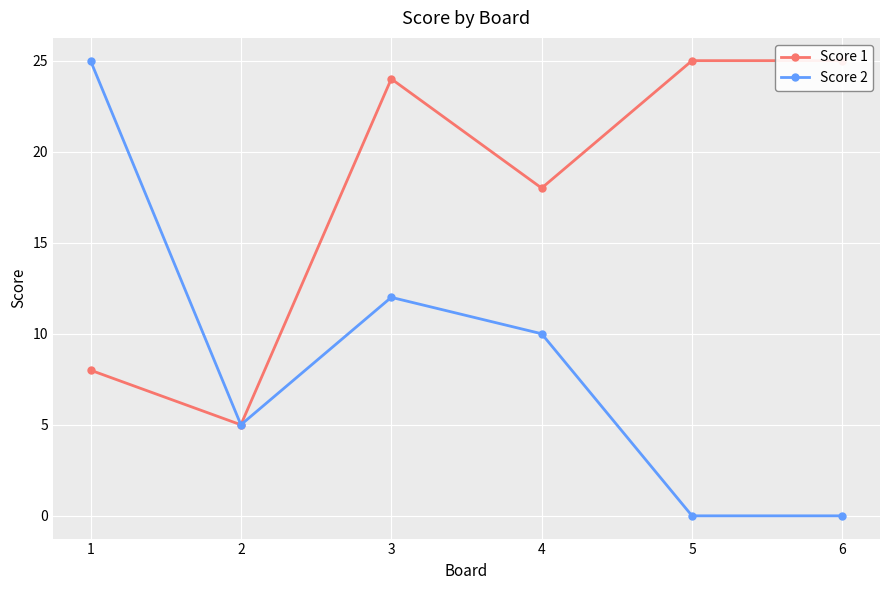

Reading right to left, extract all data points from this chart.

Score 1: 25	25	18	24	5	8
Score 2: 0	0	10	12	5	25